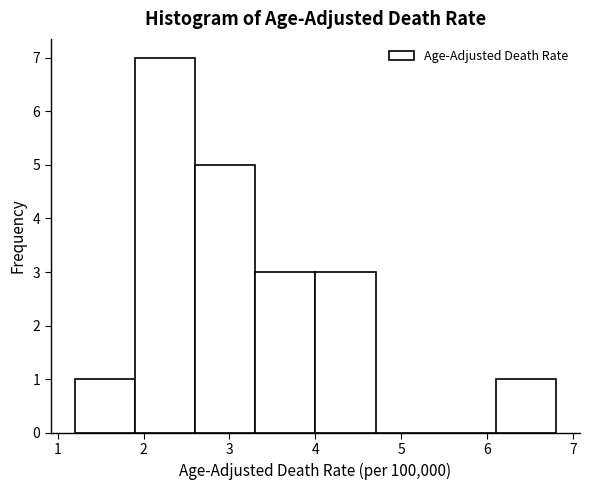

Which range on the x-axis has the tallest bar?

1.9 to 2.6